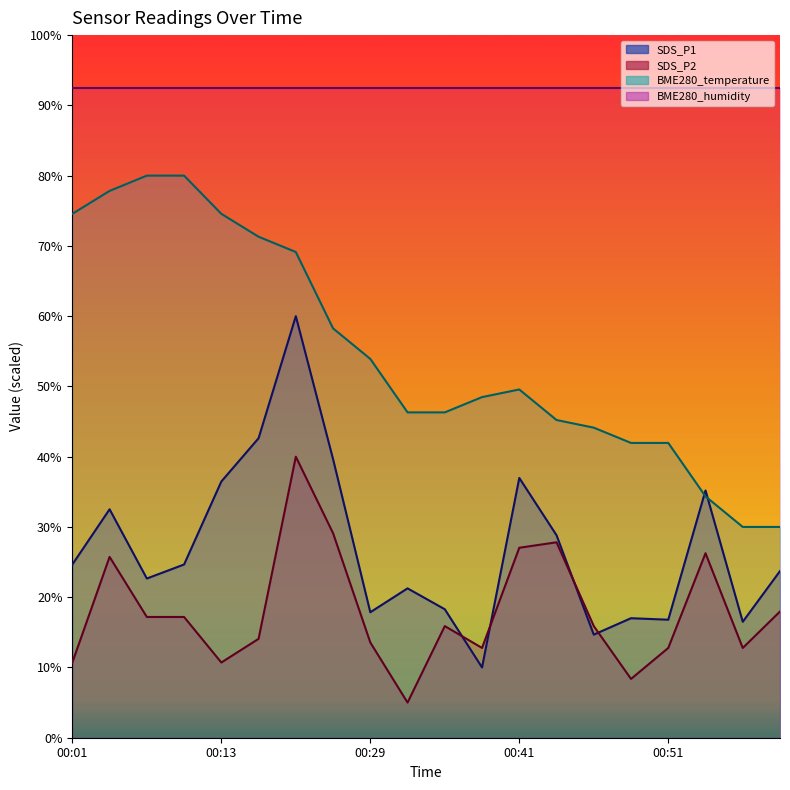

True or false: the data shows 22.2 at 00:08.

False